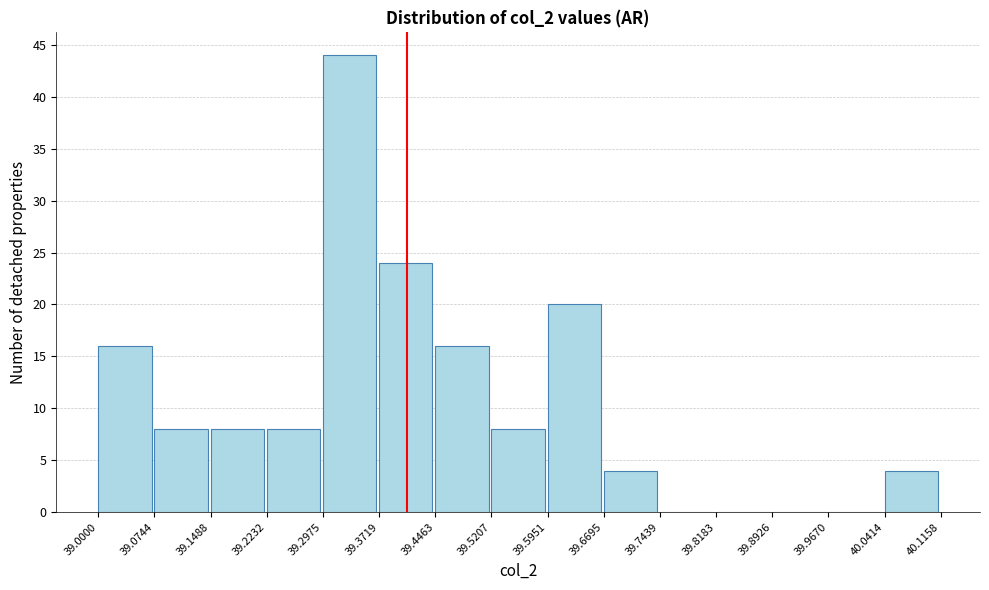

Reading left to right, list every bar in this chart as the range it spans on the x-axis followed by its height. The values are not printed on the chart, so give them approximately, as read against the axis.

39.0000 to 39.0744: 16
39.0744 to 39.1488: 8
39.1488 to 39.2232: 8
39.2232 to 39.2975: 8
39.2975 to 39.3719: 44
39.3719 to 39.4463: 24
39.4463 to 39.5207: 16
39.5207 to 39.5951: 8
39.5951 to 39.6695: 20
39.6695 to 39.7439: 4
39.7439 to 39.8183: 0
39.8183 to 39.8926: 0
39.8926 to 39.9670: 0
39.9670 to 40.0414: 0
40.0414 to 40.1158: 4